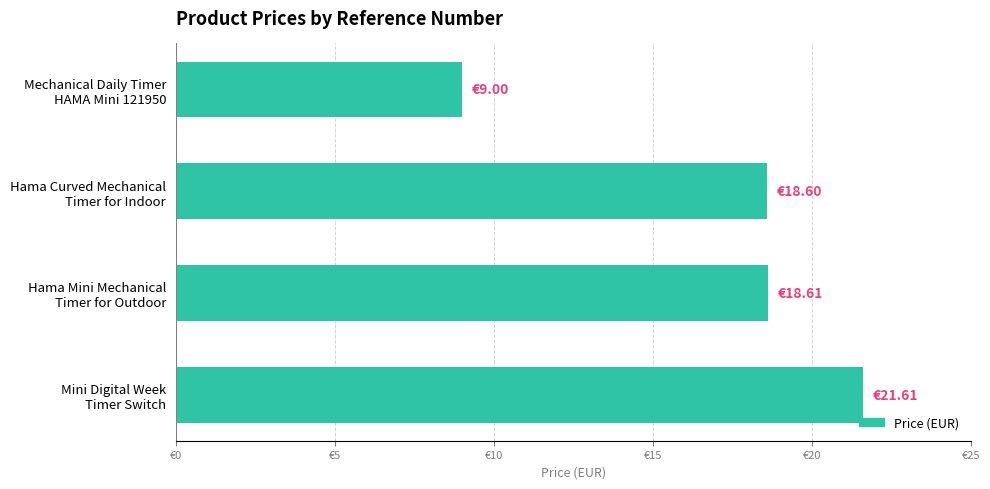

How many series are shown in this chart?

1